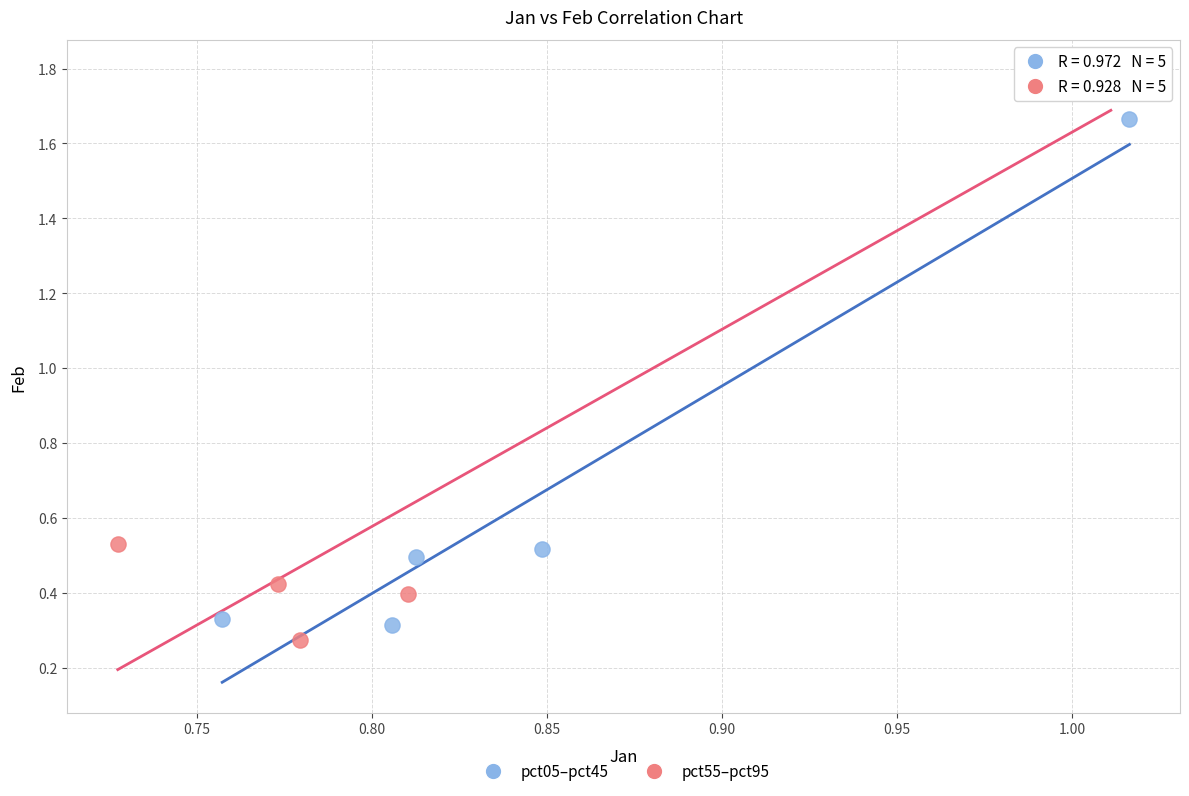

Which series contains the highest Y value?

pct55–pct95